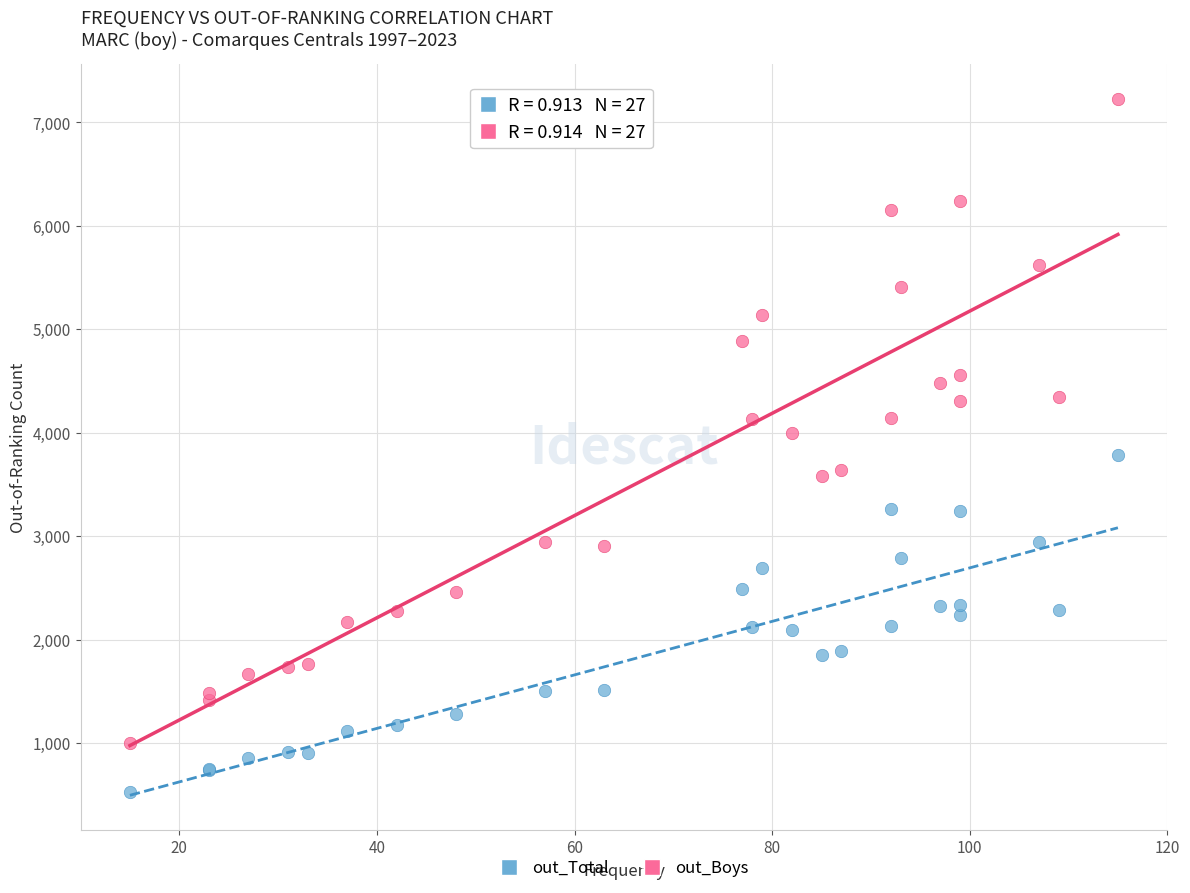

What is the X range (max minus min) for the scatter plot?

100